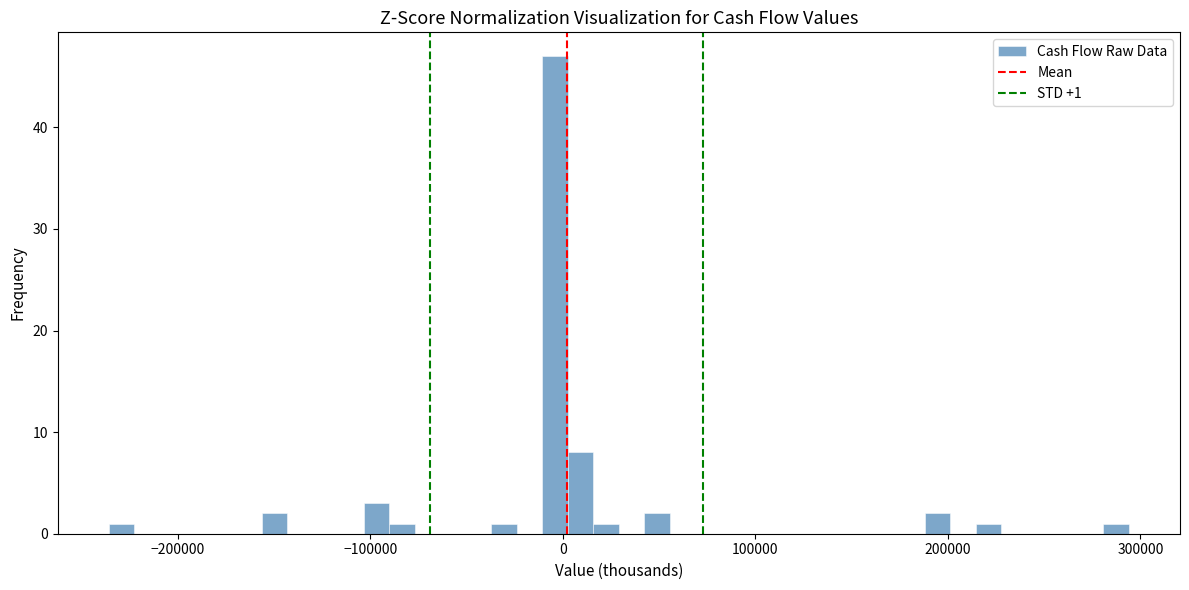

Around what value on the x-axis is the tallest bar? Give the approximate position of its centre, as read against the axis.

0